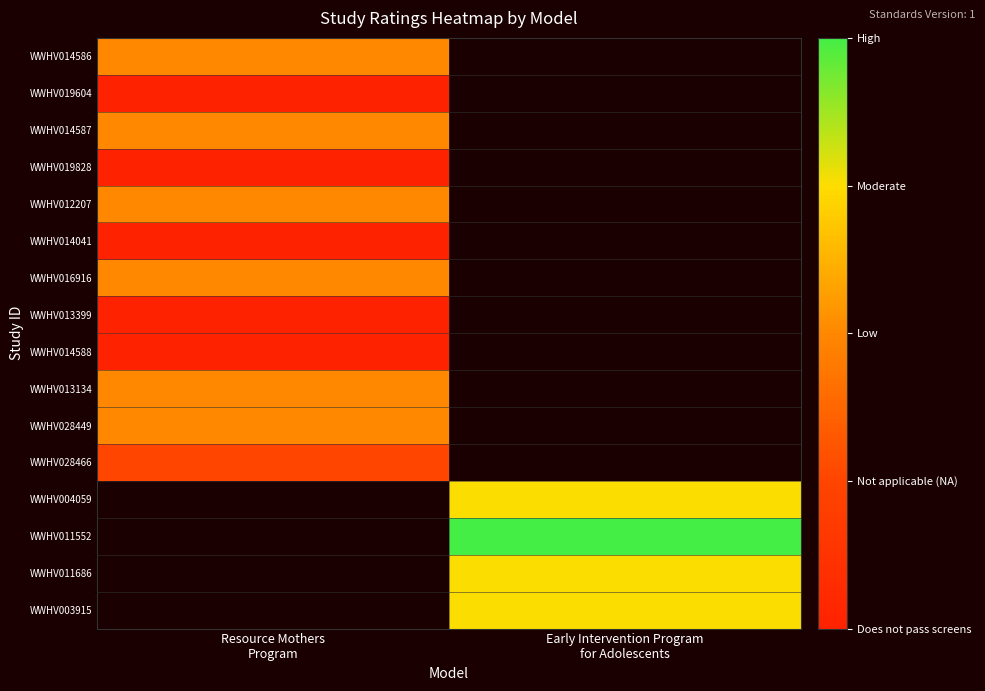

Is the value of WWHV014588 at Resource Mothers Program greater than the value of WWHV016916 at Early Intervention Program for Adolescents?

No